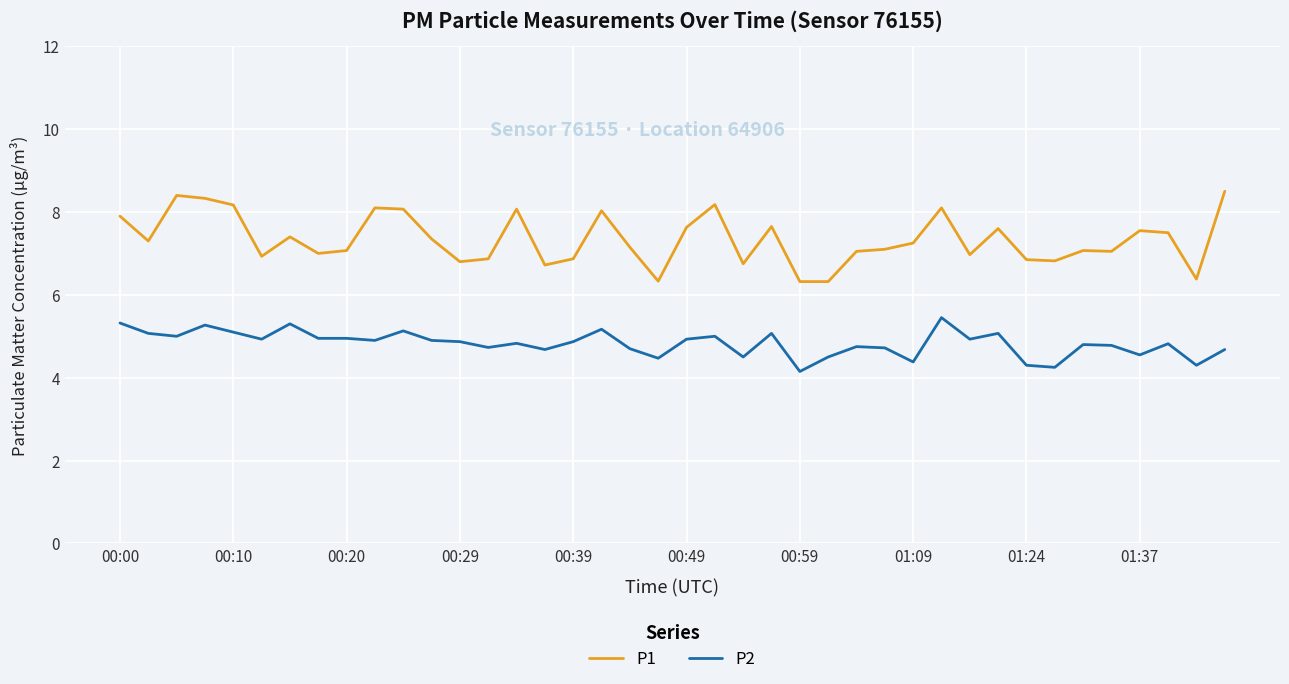

What is the smallest value displayed?

4.2